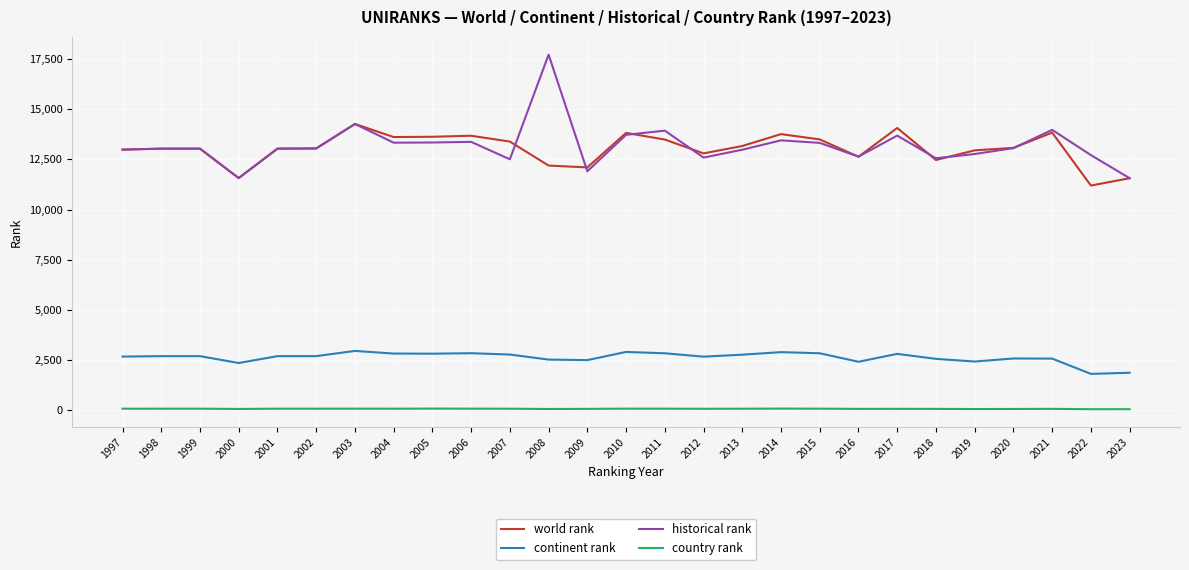

What is the maximum value shown in the chart?

17720.5